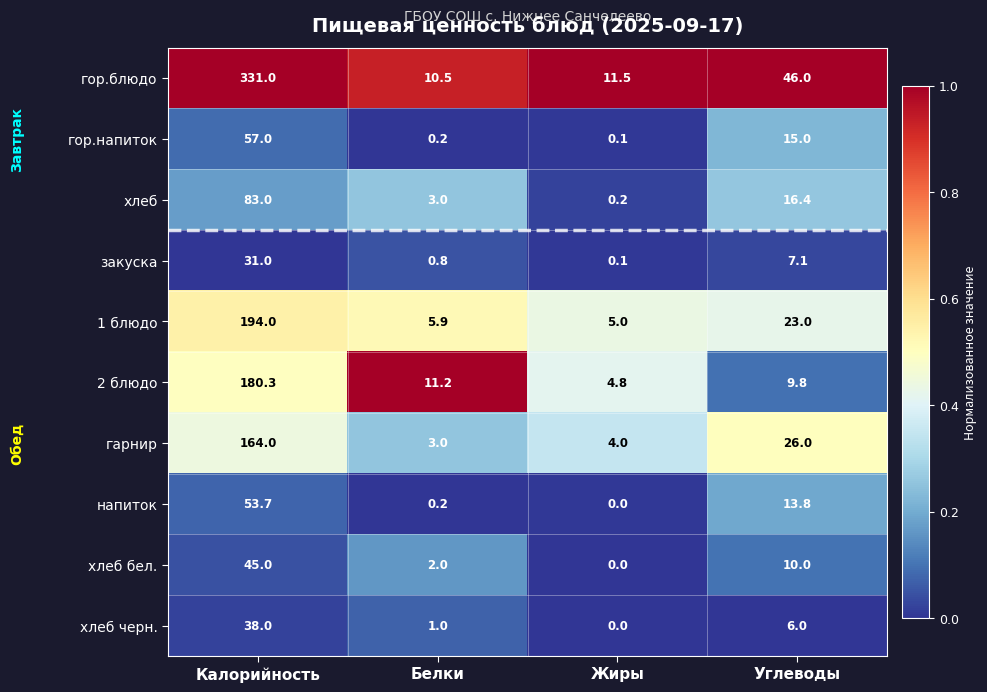

At which label is хлеб бел. closest to 22?

Углеводы